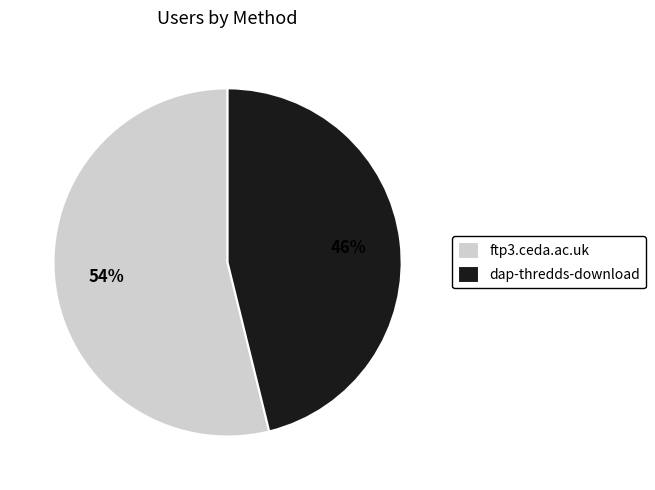

How many segments does this pie chart have?

2